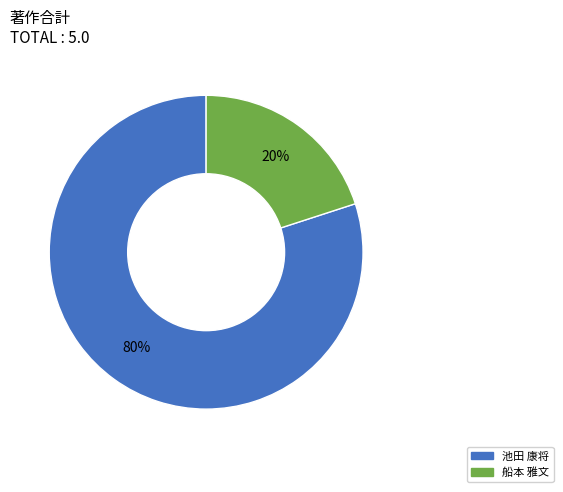

To the nearest percent, what is the difference between the largest and smallest slice percentages?

60%